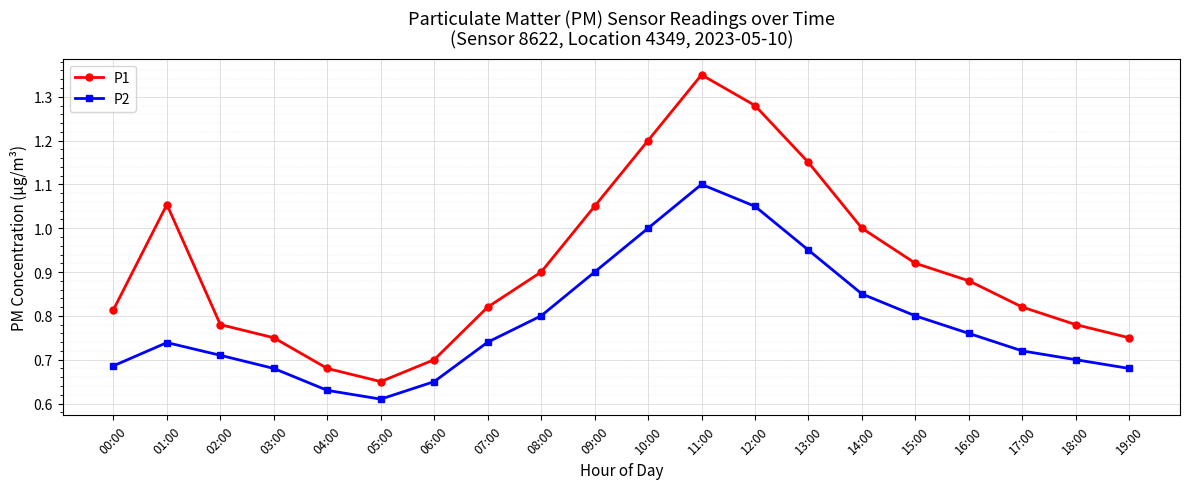

What is the difference between the maximum and minimum values in the P2 series?

0.5